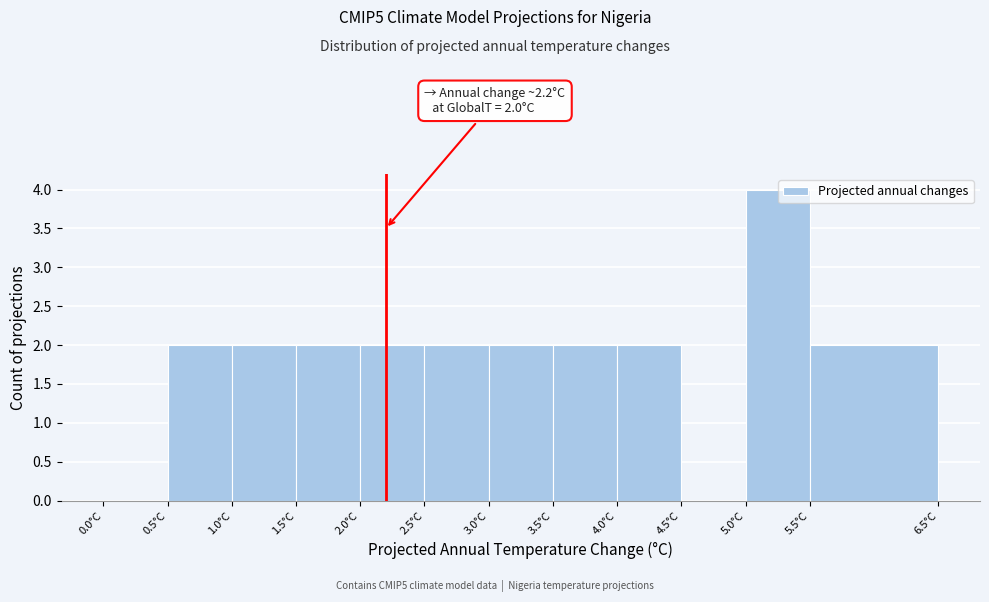

Over which range of the x-axis is the bar tallest?

5.0 to 5.5